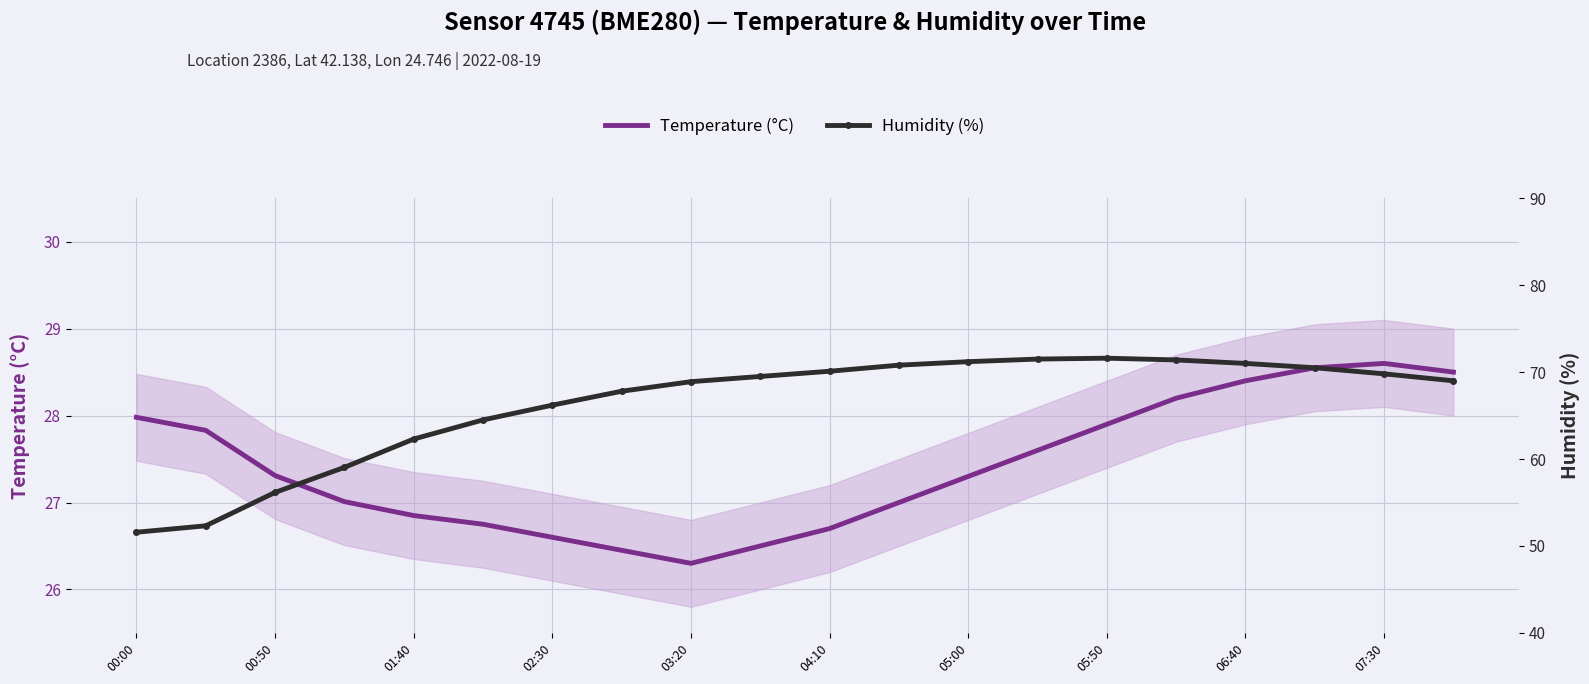

At which label does Temperature (°C) reach its minimum?

03:20